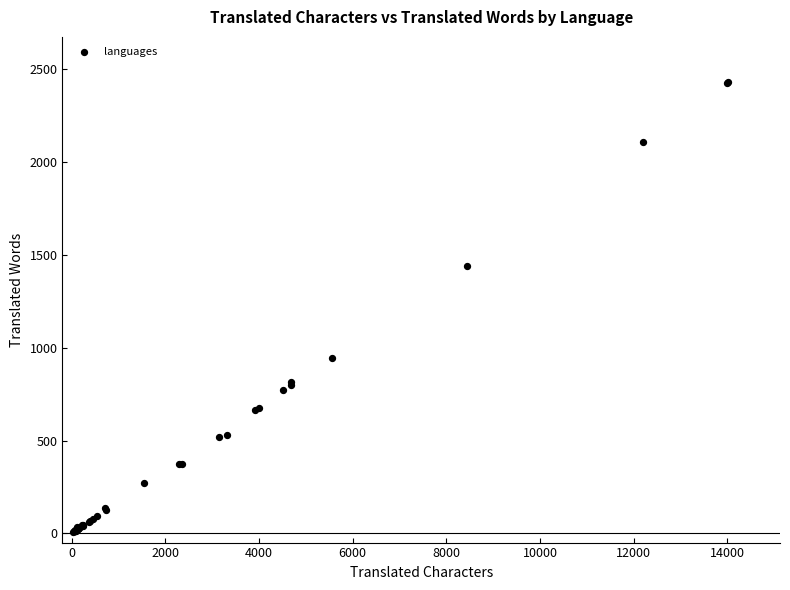

What Y value in the scatter plot is closest to 1218?

1439